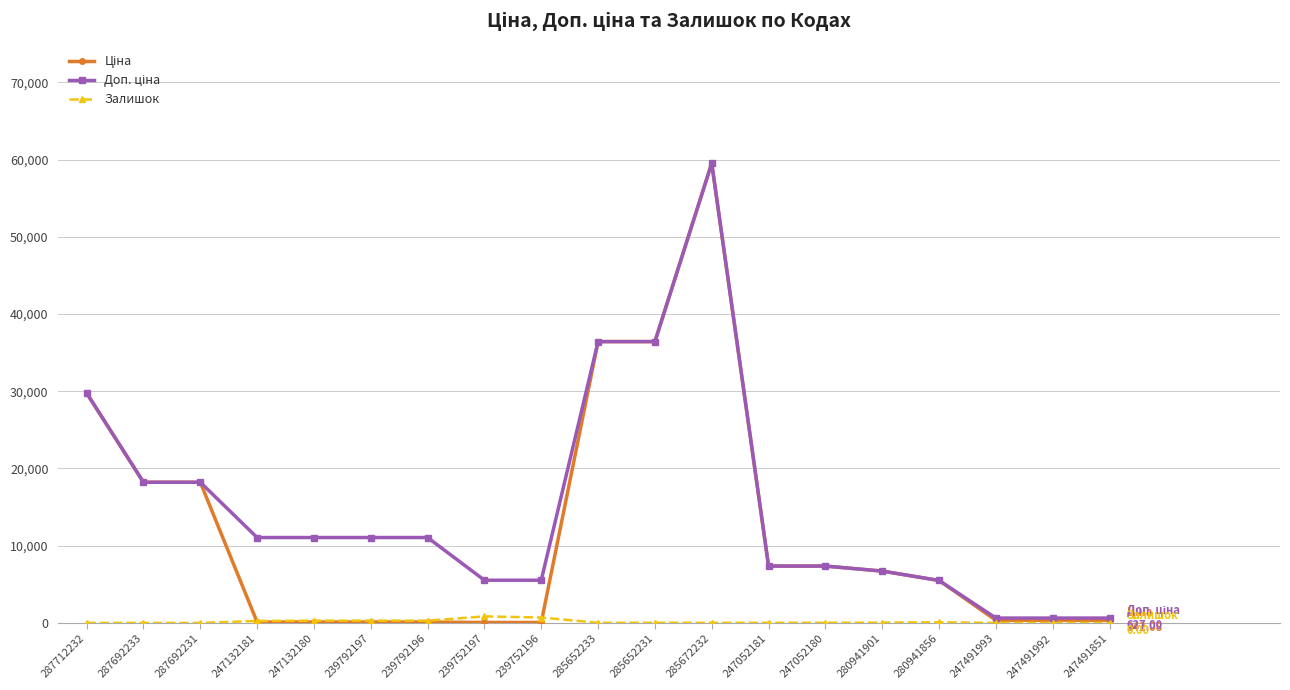

The value of Залишок at 247491851 is 0.0. True or false?

True